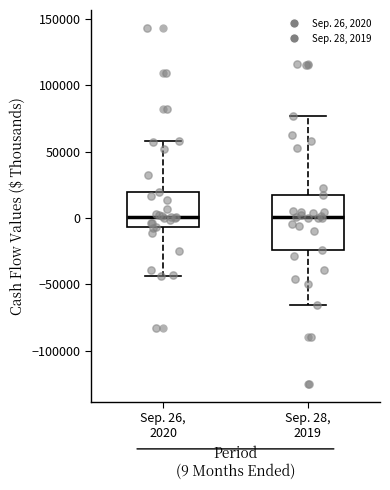

Reading left to right, transcribe this box plot: for each box, give where its median line is, the range the box spans, and where its two whiskers end, as read against the y-axis. The values are not printed on the chart, so give them approximately, as read against the axis.

Sep. 26, 2020: median 0, box -5000 to 20000, whiskers -45000 to 60000
Sep. 28, 2019: median 0, box -25000 to 15000, whiskers -65000 to 75000